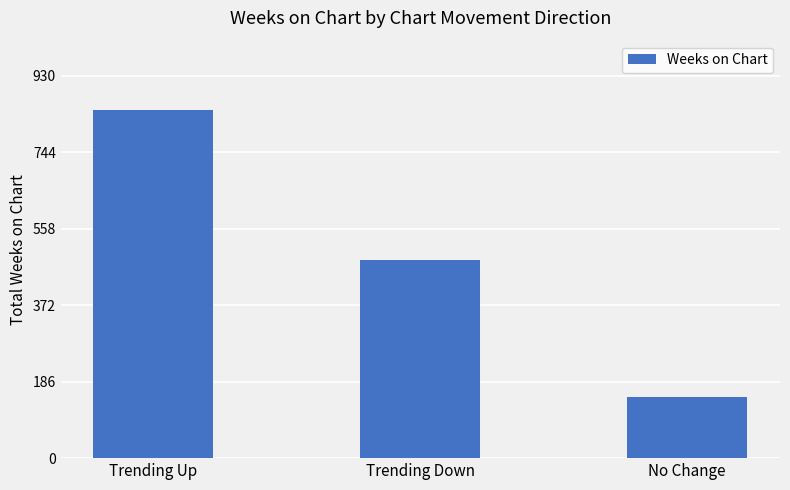

What value does the data have at Trending Up?

846